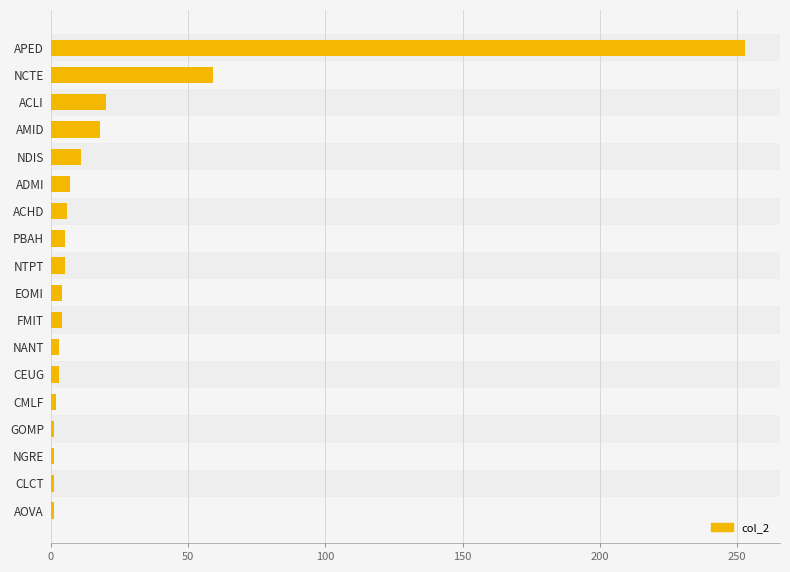

Which has a higher value, ADMI or APED?

APED